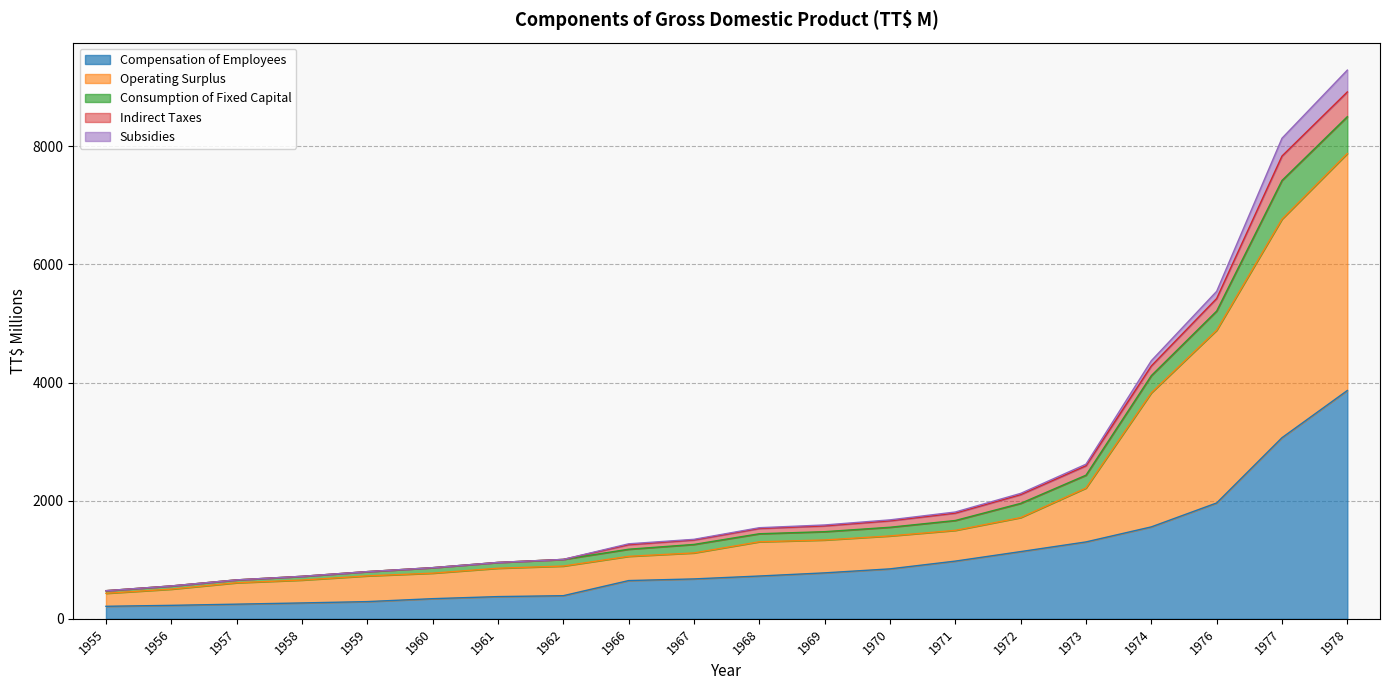

Between 1971 and 1968, which is larger?

1971